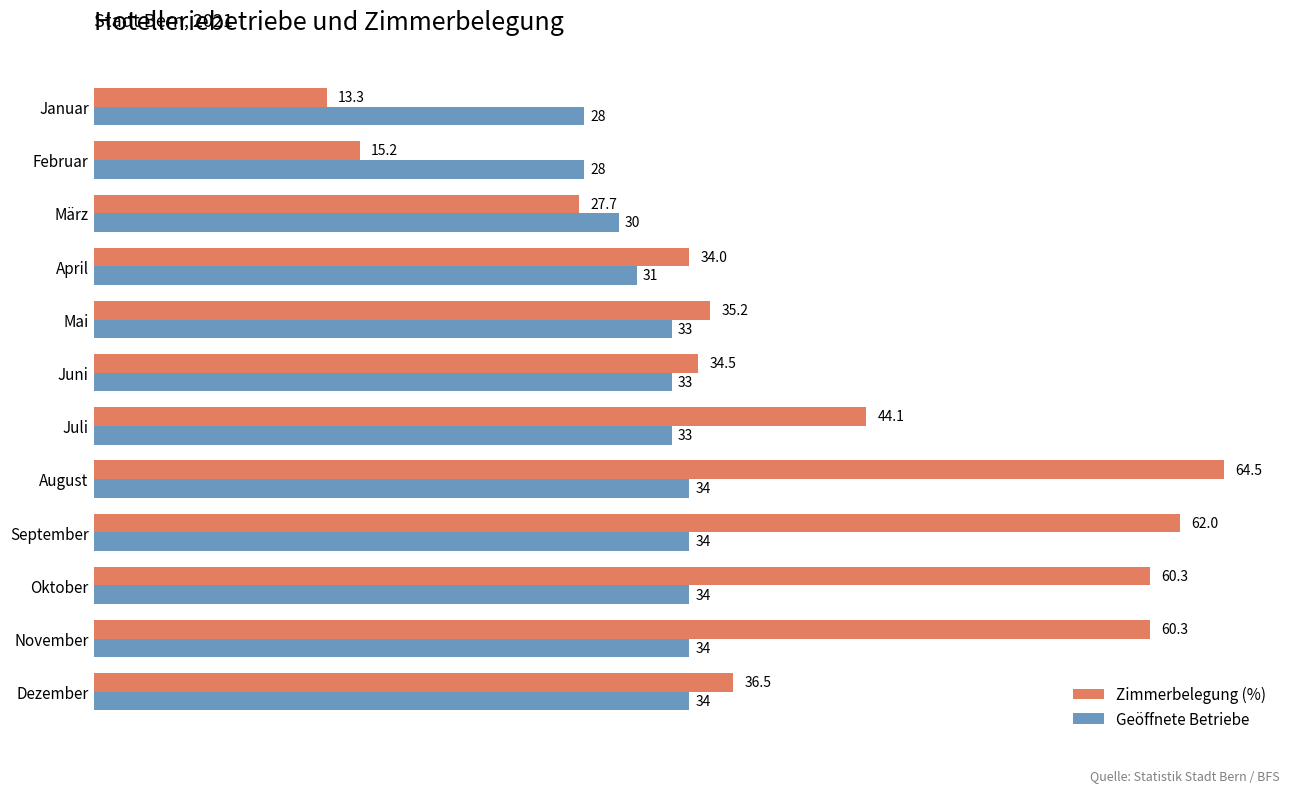

At which category is the sum across all series the highest?

August